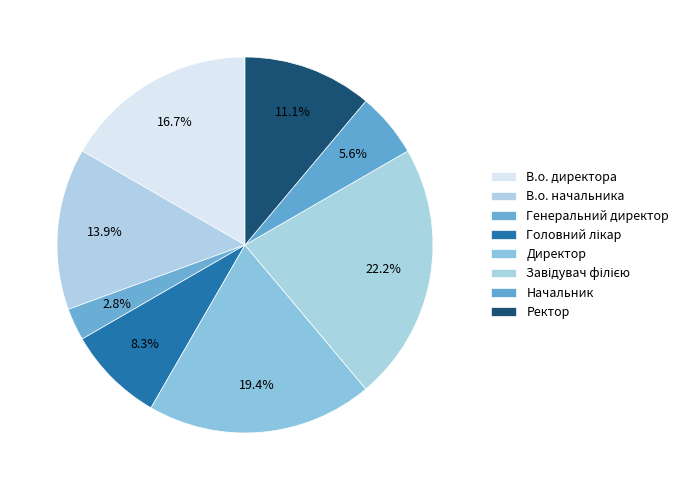

True or false: В.о. директора accounts for 4% of the total.

False